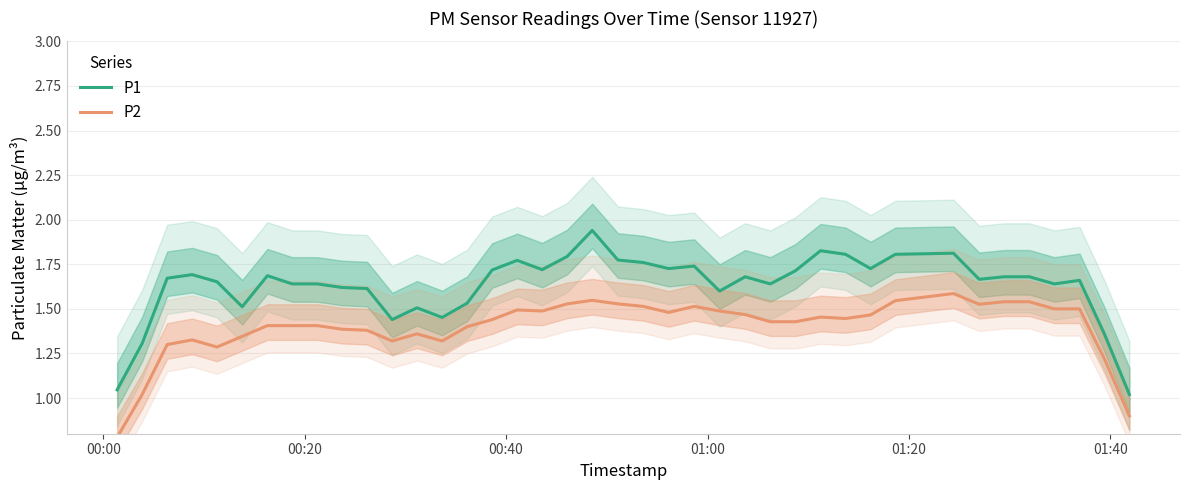

True or false: P2 has more than 2 interior local peaks.

True